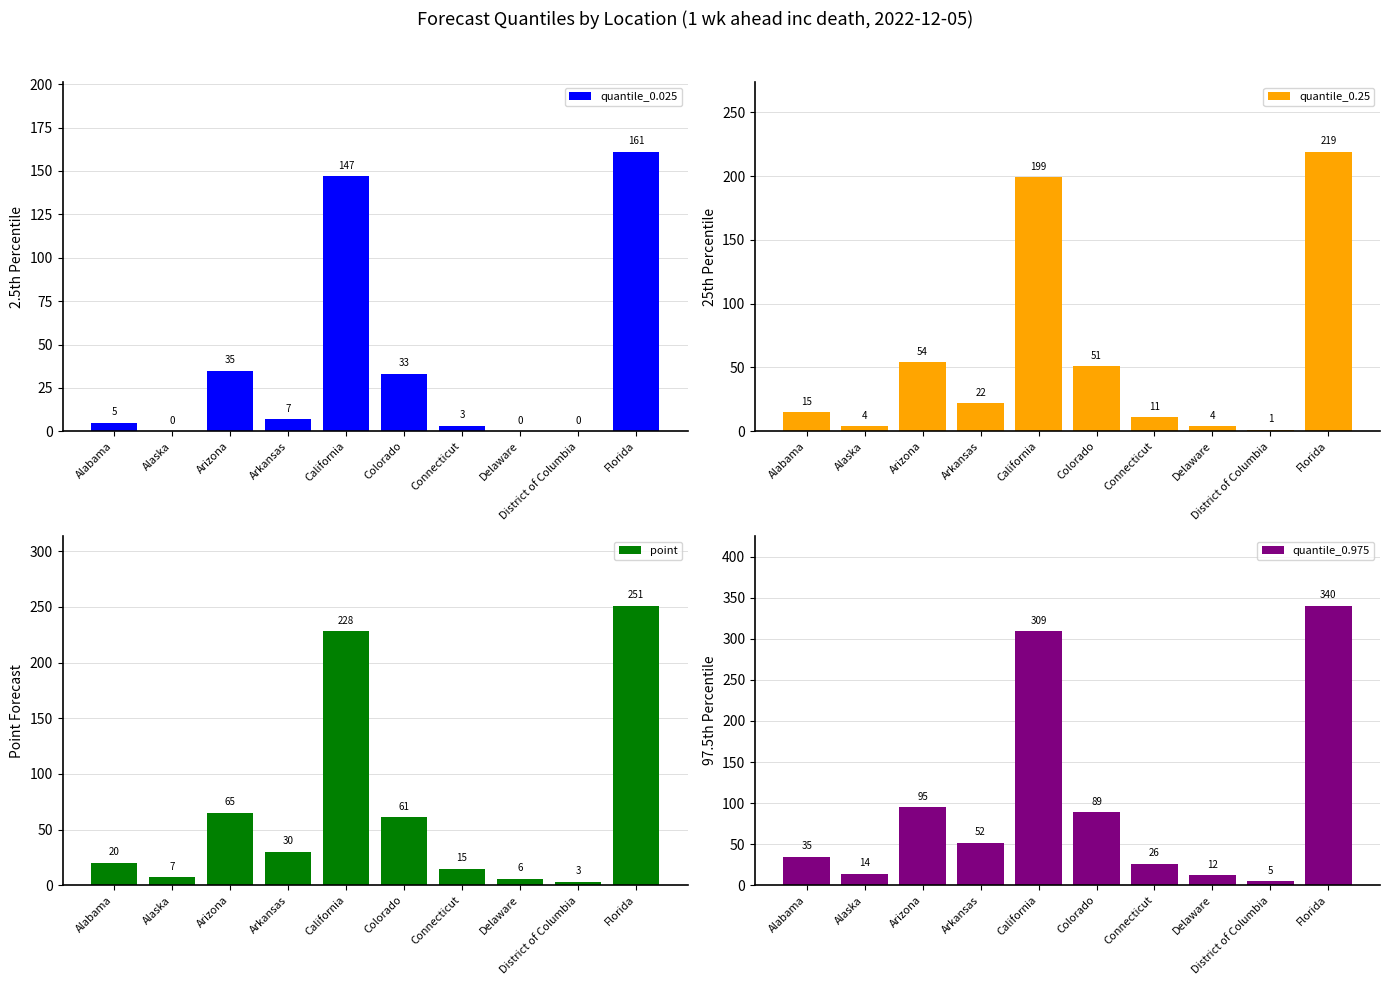

Reading left to right, what are all the values shown in this chart?

quantile_0.025: Alabama=5	Alaska=0	Arizona=35	Arkansas=7	California=147	Colorado=33	Connecticut=3	Delaware=0	District of Columbia=0	Florida=161
quantile_0.25: Alabama=15	Alaska=4	Arizona=54	Arkansas=22	California=199	Colorado=51	Connecticut=11	Delaware=4	District of Columbia=1	Florida=219
point: Alabama=20	Alaska=7	Arizona=65	Arkansas=30	California=228	Colorado=61	Connecticut=15	Delaware=6	District of Columbia=3	Florida=251
quantile_0.975: Alabama=35	Alaska=14	Arizona=95	Arkansas=52	California=309	Colorado=89	Connecticut=26	Delaware=12	District of Columbia=5	Florida=340